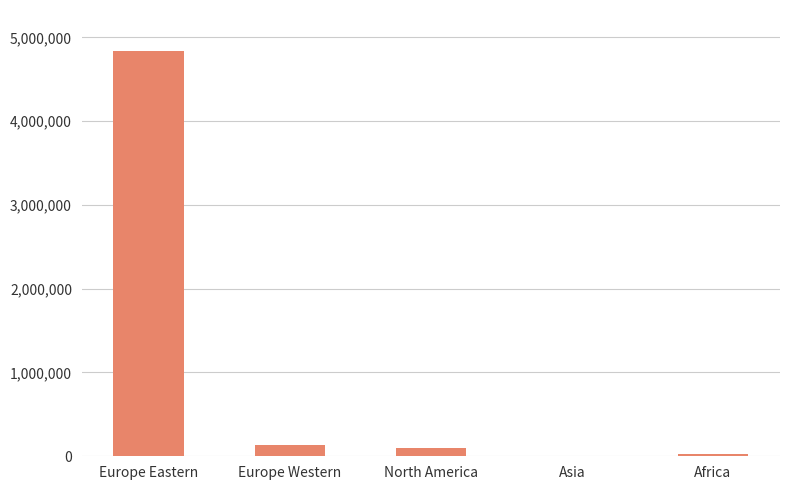

What is the maximum value shown in the chart?

4842000